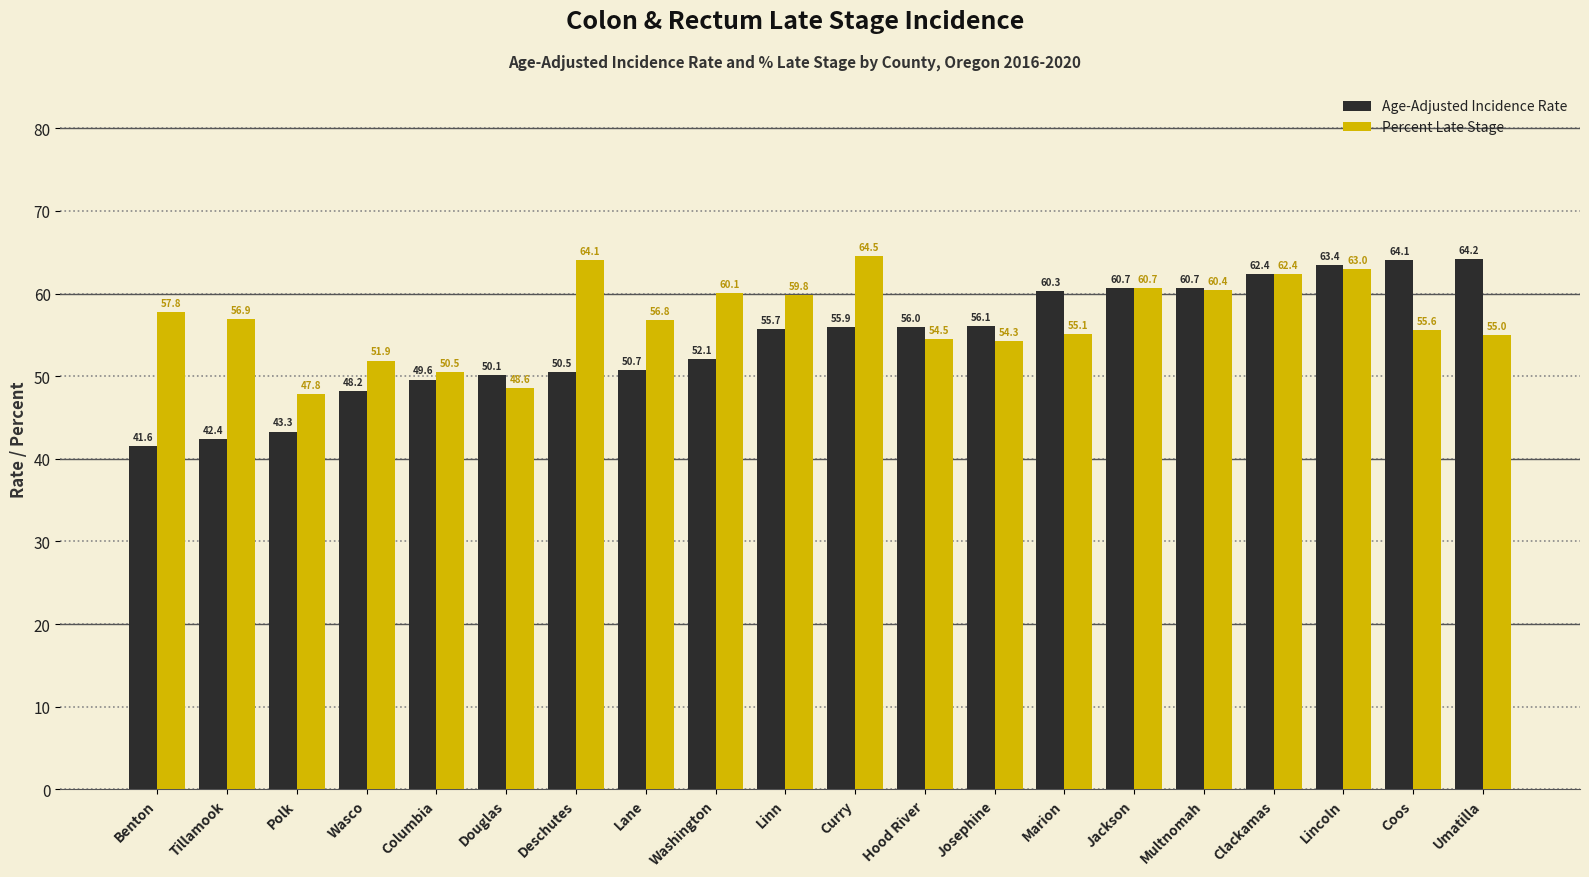

Reading left to right, list all the values displayed in this chart.

Age-Adjusted Incidence Rate: Benton=41.6	Tillamook=42.4	Polk=43.3	Wasco=48.2	Columbia=49.6	Douglas=50.1	Deschutes=50.5	Lane=50.7	Washington=52.1	Linn=55.7	Curry=55.9	Hood River=56.0	Josephine=56.1	Marion=60.3	Jackson=60.7	Multnomah=60.7	Clackamas=62.4	Lincoln=63.4	Coos=64.1	Umatilla=64.2
Percent Late Stage: Benton=57.8	Tillamook=56.9	Polk=47.8	Wasco=51.9	Columbia=50.5	Douglas=48.6	Deschutes=64.1	Lane=56.8	Washington=60.1	Linn=59.8	Curry=64.5	Hood River=54.5	Josephine=54.3	Marion=55.1	Jackson=60.7	Multnomah=60.4	Clackamas=62.4	Lincoln=63.0	Coos=55.6	Umatilla=55.0